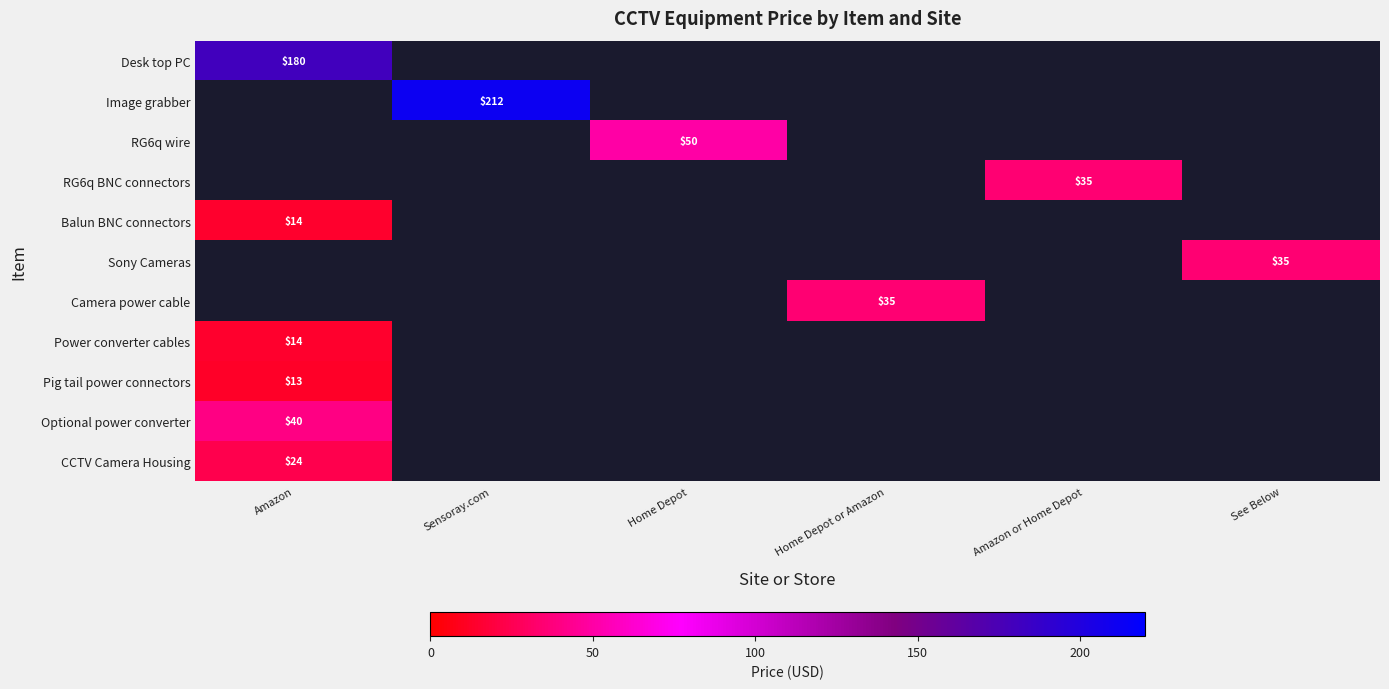

Rank the categories by Balun BNC connectors value from lowest to highest.

Amazon, Sensoray.com, Home Depot, Home Depot or Amazon, Amazon or Home Depot, See Below